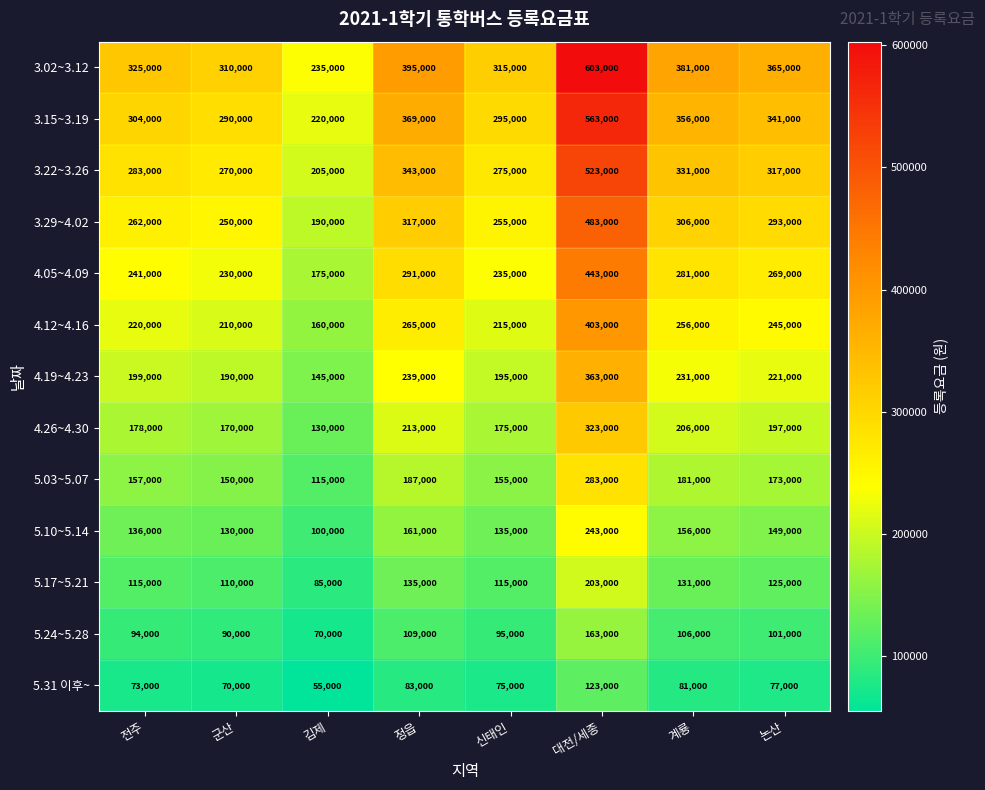

Rank the series by their maximum value, from lowest to highest.

5.31 이후~, 5.24~5.28, 5.17~5.21, 5.10~5.14, 5.03~5.07, 4.26~4.30, 4.19~4.23, 4.12~4.16, 4.05~4.09, 3.29~4.02, 3.22~3.26, 3.15~3.19, 3.02~3.12